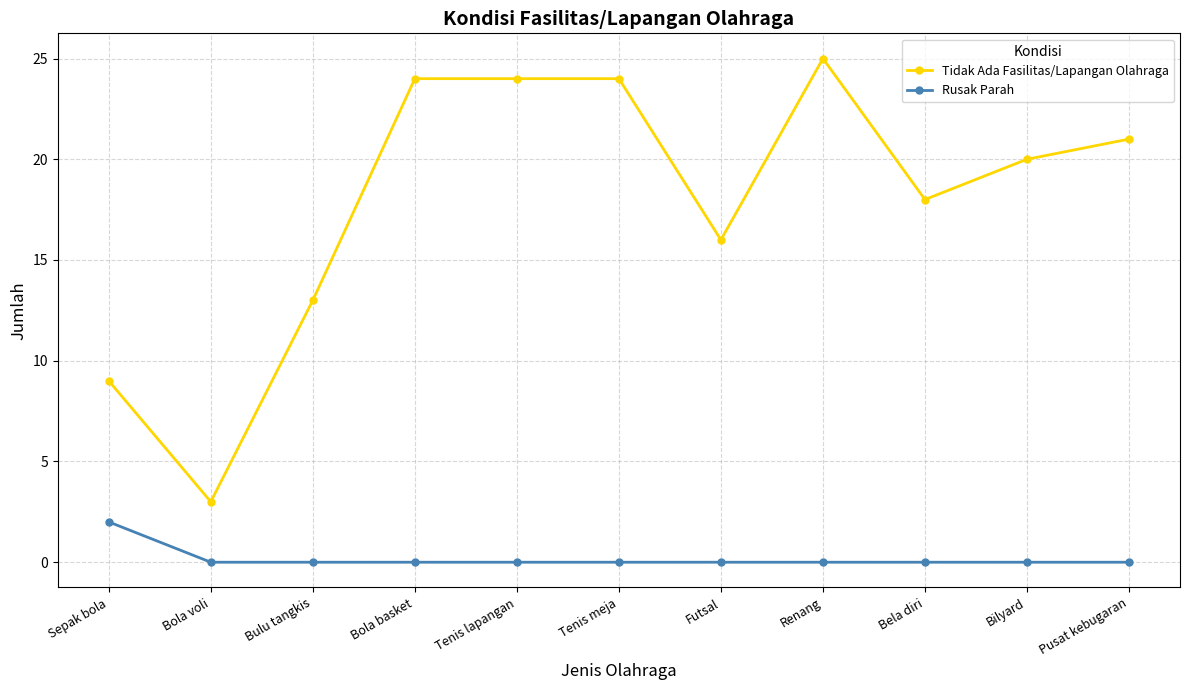

At Tenis lapangan, list the series in order from smallest to largest.

Rusak Parah, Tidak Ada Fasilitas/Lapangan Olahraga